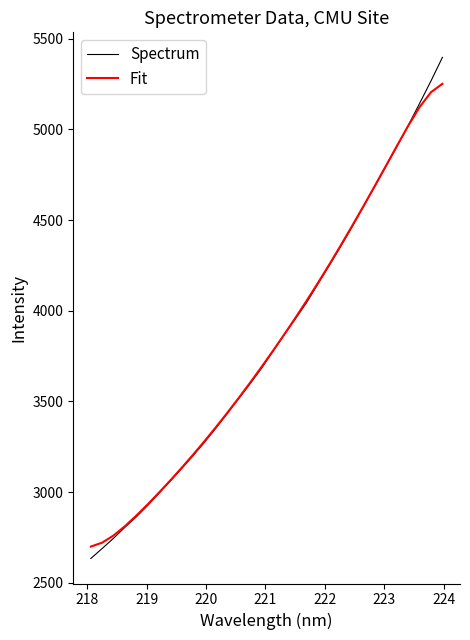

What is the greatest value displayed?

5397.4